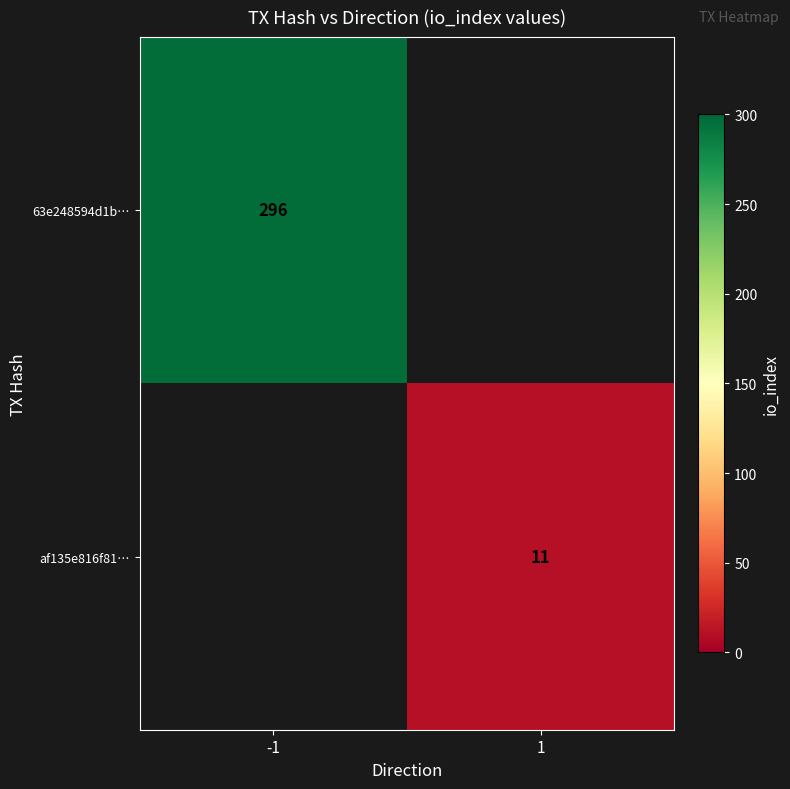

Which label corresponds to the largest value in the chart?

-1